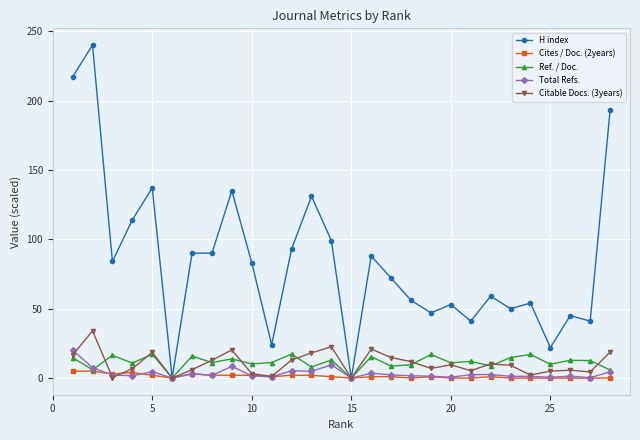

Which series has the widest spread of values?

H index